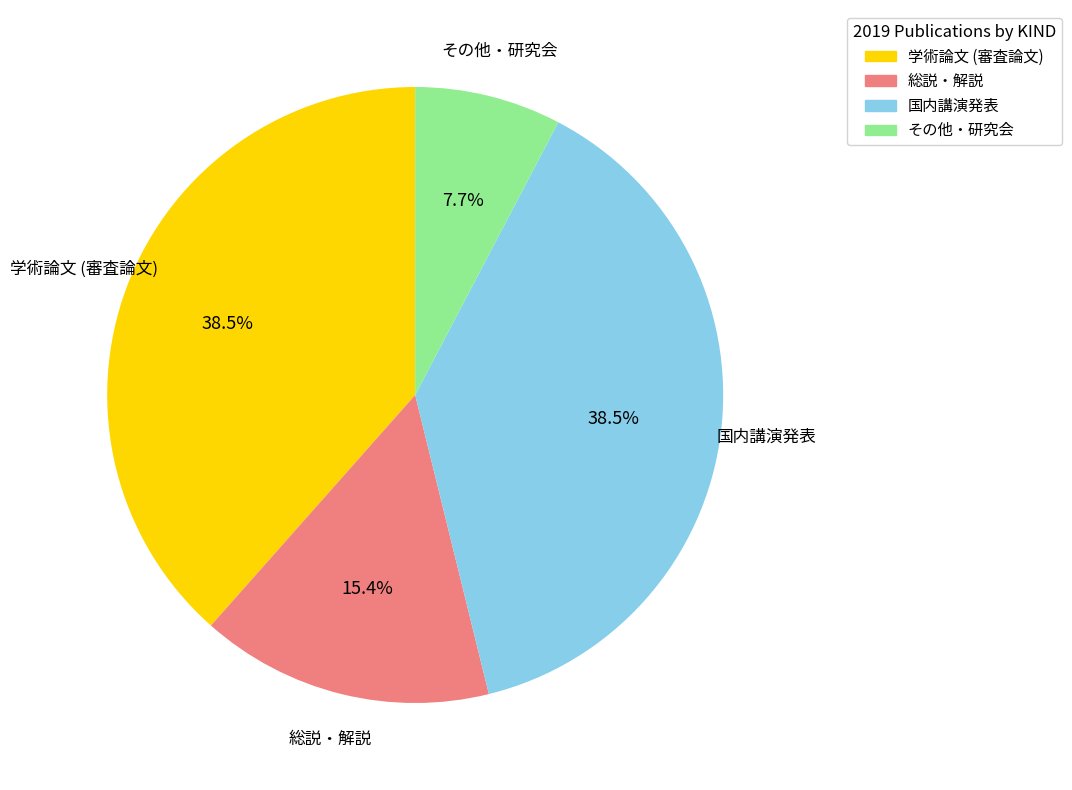

Which slice is the smallest?

その他・研究会